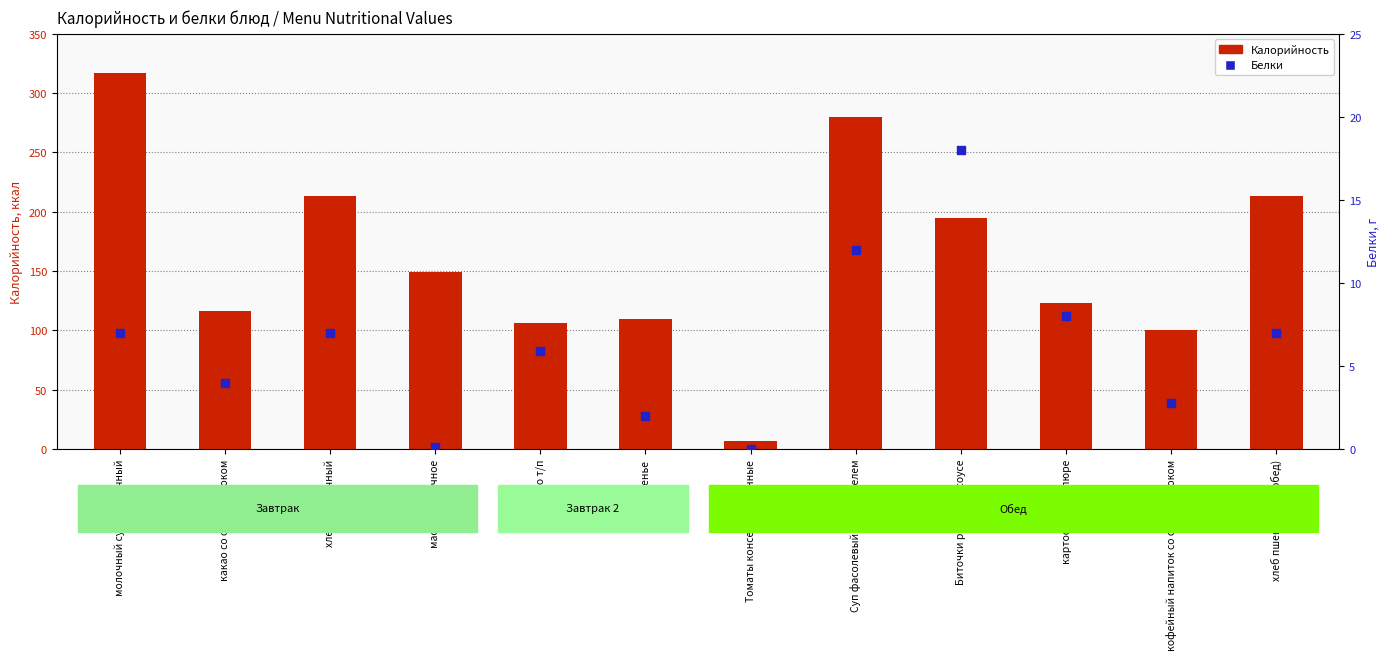

What are all the series names shown in the legend?

Калорийность, Белки